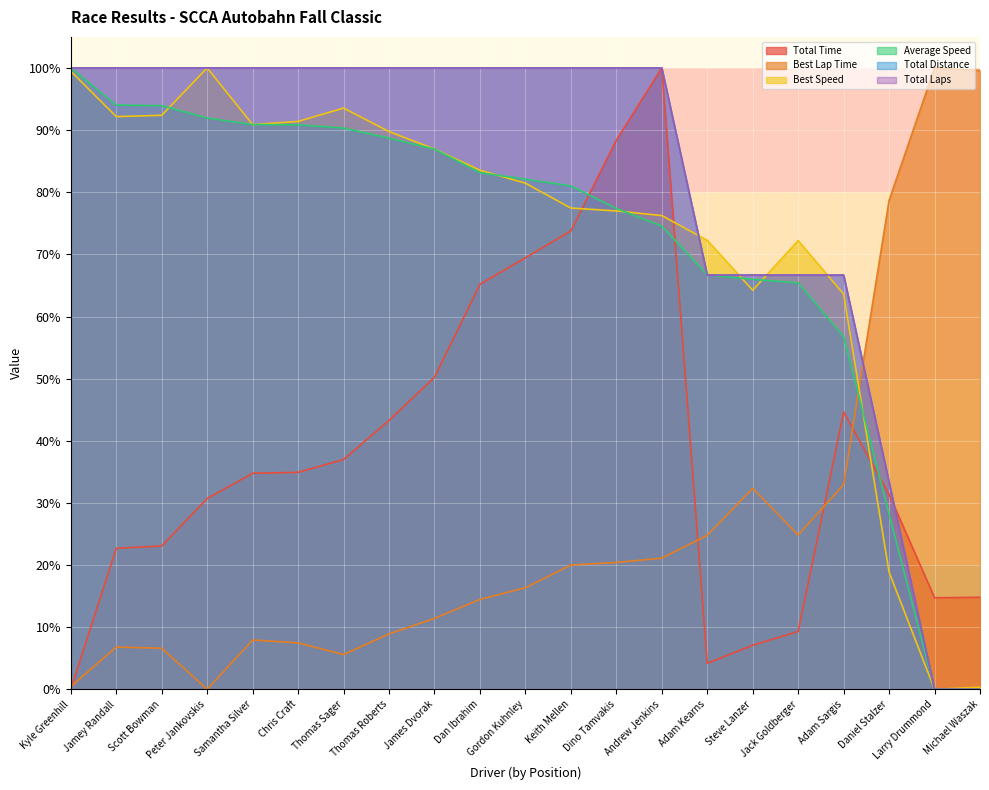

At which label is Total Laps closest to 49?

Daniel Stalzer